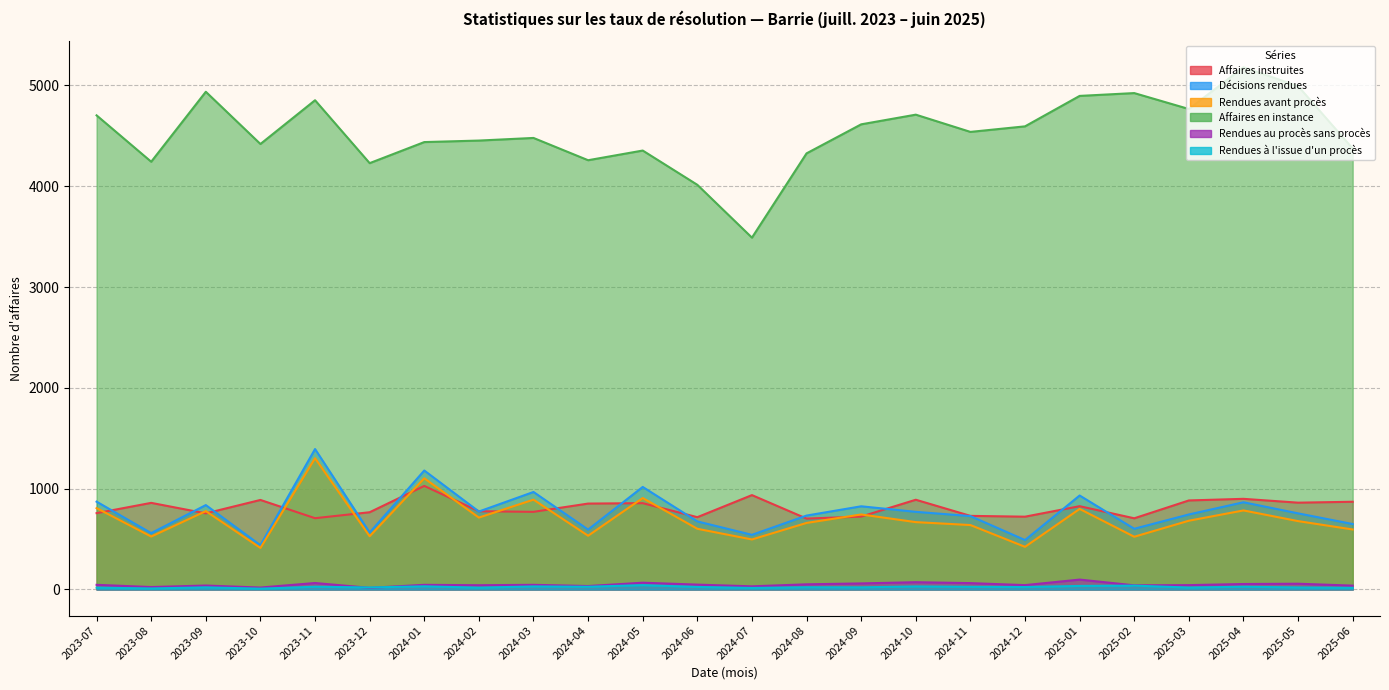

At which category does the chart reach its peak across all series?

2025-04